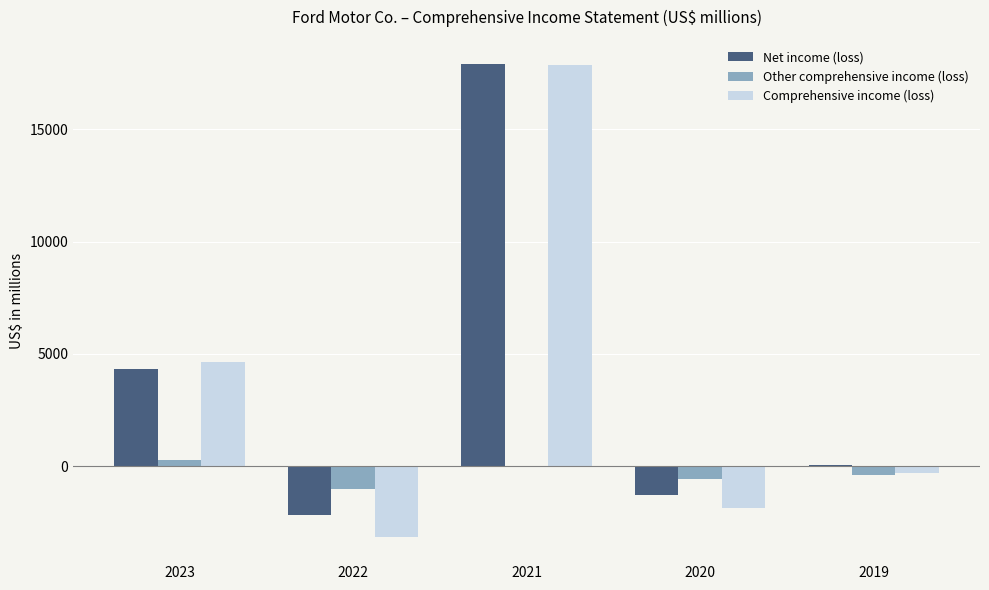

True or false: Comprehensive income (loss) has a value of 17869 at 2021.

True